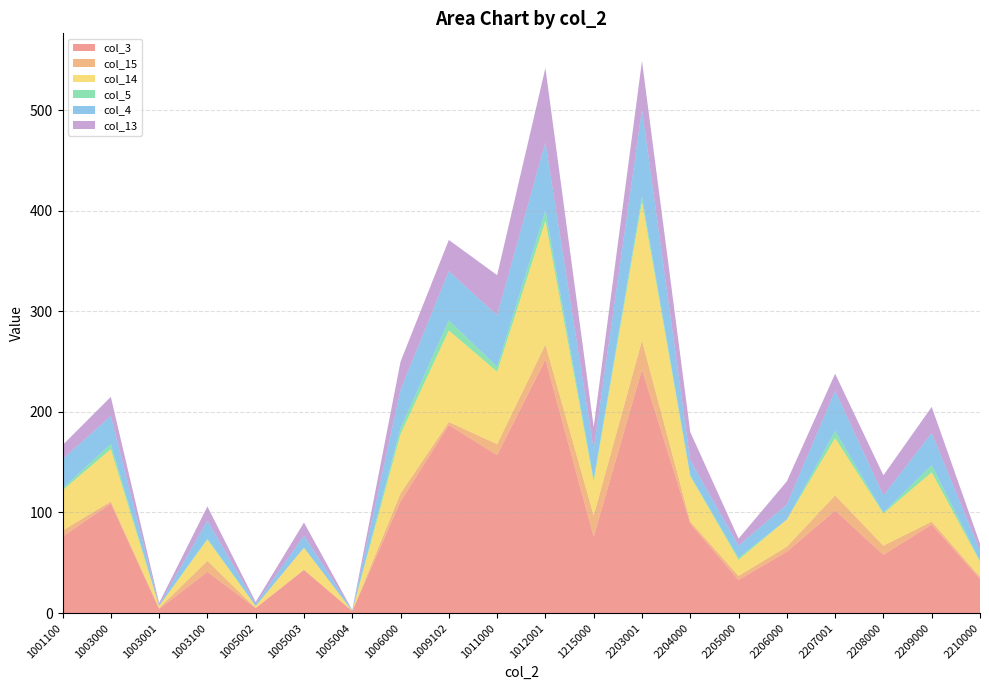

Reading left to right, transcribe all the data shown in this chart.

col_3: 1001100=76	1003000=109	1003001=4	1003100=41	1005002=5	1005003=43	1005004=2	1006000=111	1009102=187	1011000=157	1012001=252	1215000=76	2203001=242	2204000=89	2205000=33	2206000=61	2207001=102	2208000=58	2209000=88	2210000=34
col_15: 1001100=6	1003000=2	1003001=1	1003100=11	1005002=0	1005003=0	1005004=0	1006000=8	1009102=3	1011000=11	1012001=15	1215000=21	2203001=29	2204000=2	2205000=4	2206000=5	2207001=15	2208000=9	2209000=3	2210000=2
col_14: 1001100=40	1003000=52	1003001=2	1003100=21	1005002=2	1005003=22	1005004=0	1006000=59	1009102=91	1011000=72	1012001=123	1215000=34	2203001=138	2204000=45	2205000=16	2206000=27	2207001=57	2208000=32	2209000=49	2210000=15
col_5: 1001100=2	1003000=5	1003001=0	1003100=1	1005002=0	1005003=0	1005004=0	1006000=6	1009102=10	1011000=5	1012001=10	1215000=2	2203001=5	2204000=1	2205000=2	2206000=0	2207001=7	2208000=1	2209000=7	2210000=1
col_4: 1001100=29	1003000=28	1003001=1	1003100=18	1005002=2	1005003=12	1005004=1	1006000=38	1009102=49	1011000=51	1012001=68	1215000=30	2203001=87	2204000=15	2205000=12	2206000=15	2207001=40	2208000=17	2209000=32	2210000=10
col_13: 1001100=14	1003000=19	1003001=2	1003100=14	1005002=2	1005003=13	1005004=0	1006000=28	1009102=31	1011000=40	1012001=74	1215000=22	2203001=48	2204000=28	2205000=7	2206000=23	2207001=17	2208000=20	2209000=26	2210000=7